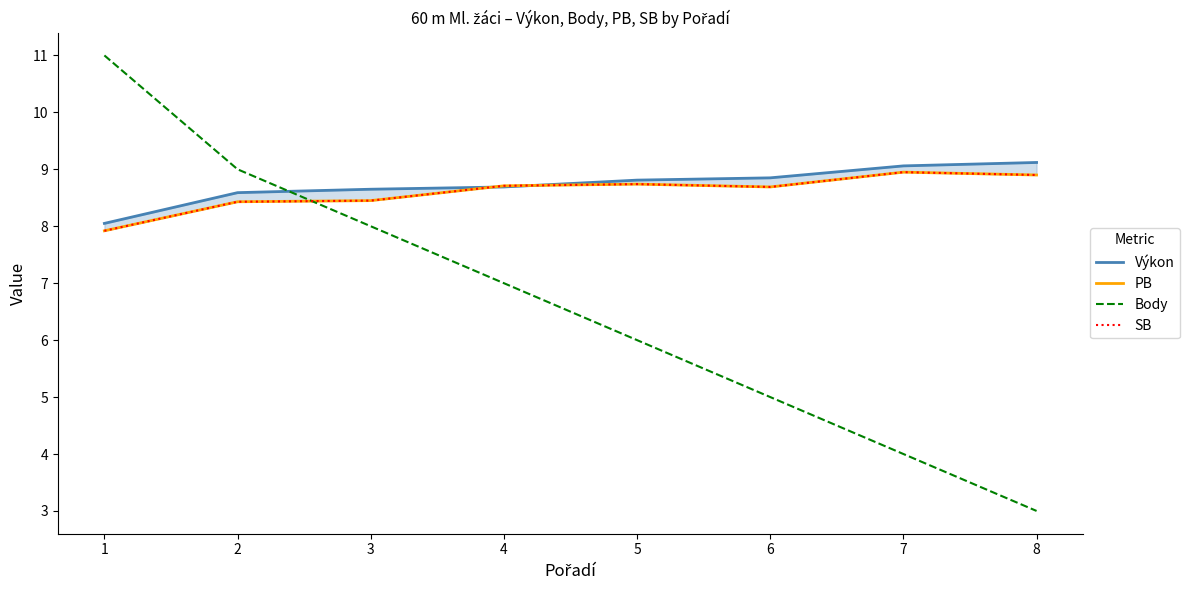

True or false: SB and PB cross at least once.

False